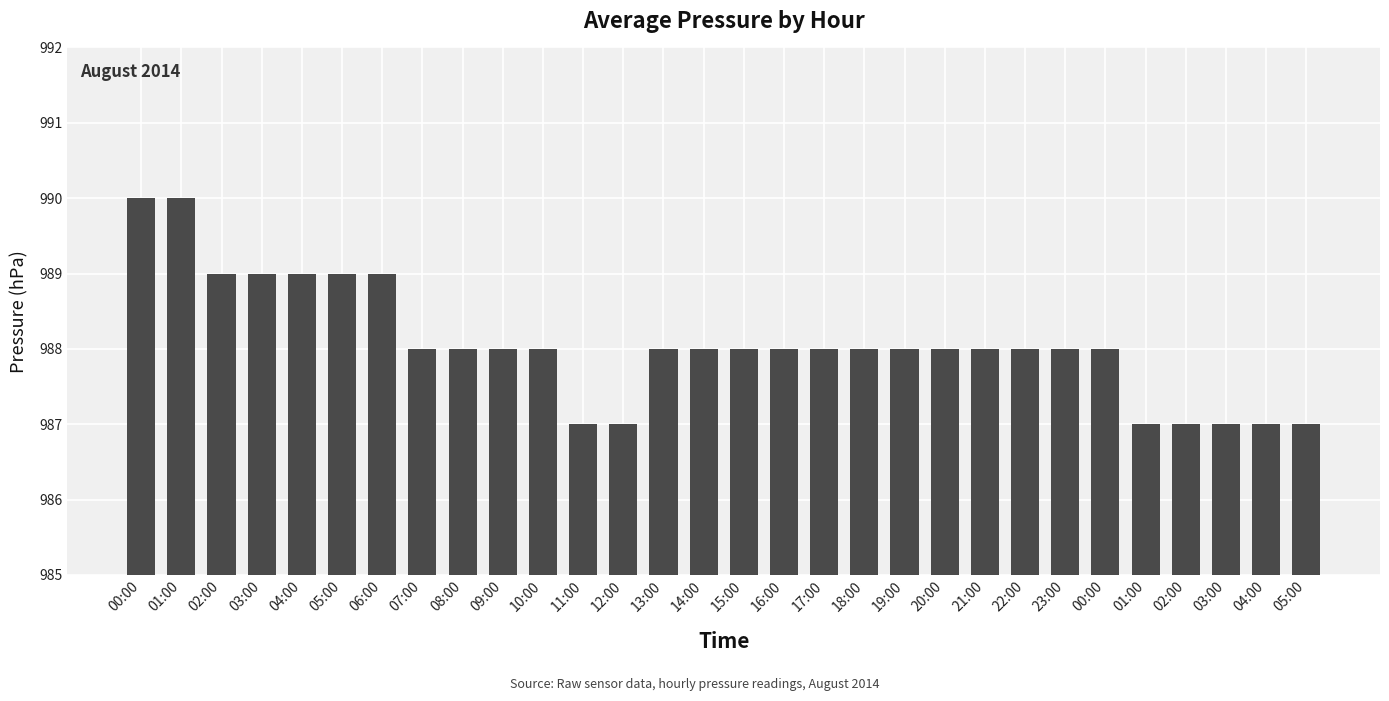

Is it true that the value at 06:00 is 989?

True